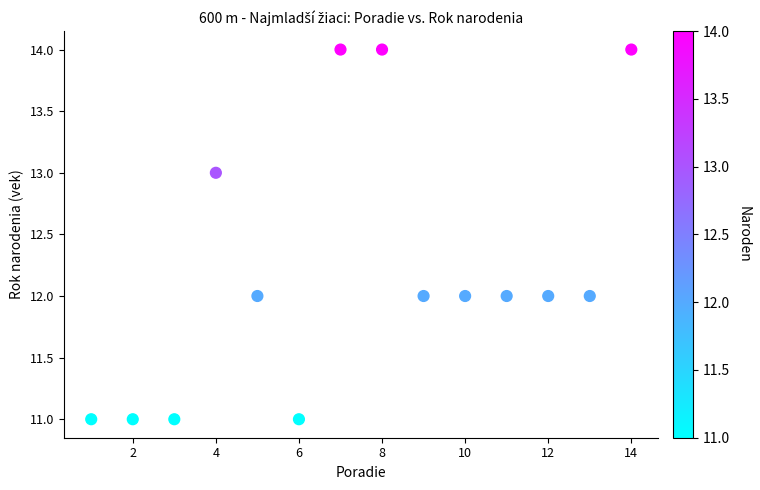

What is the range of Y values (max minus min)?

3